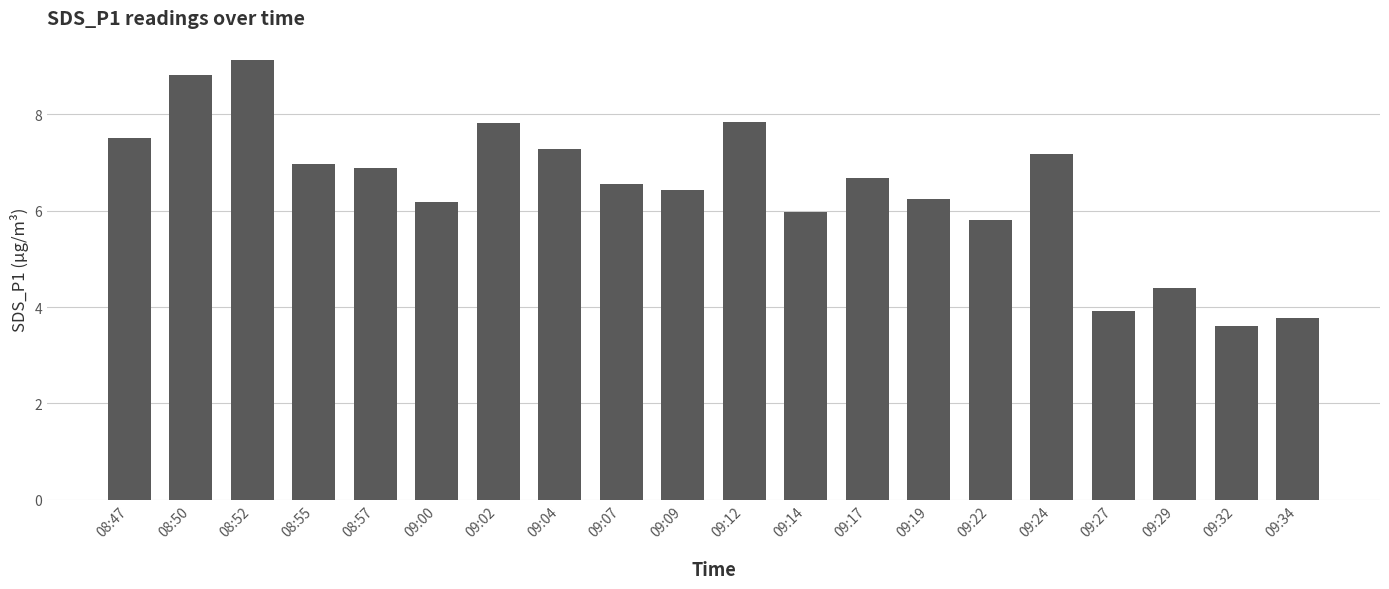

At which label does the data first exceed 6?

08:47